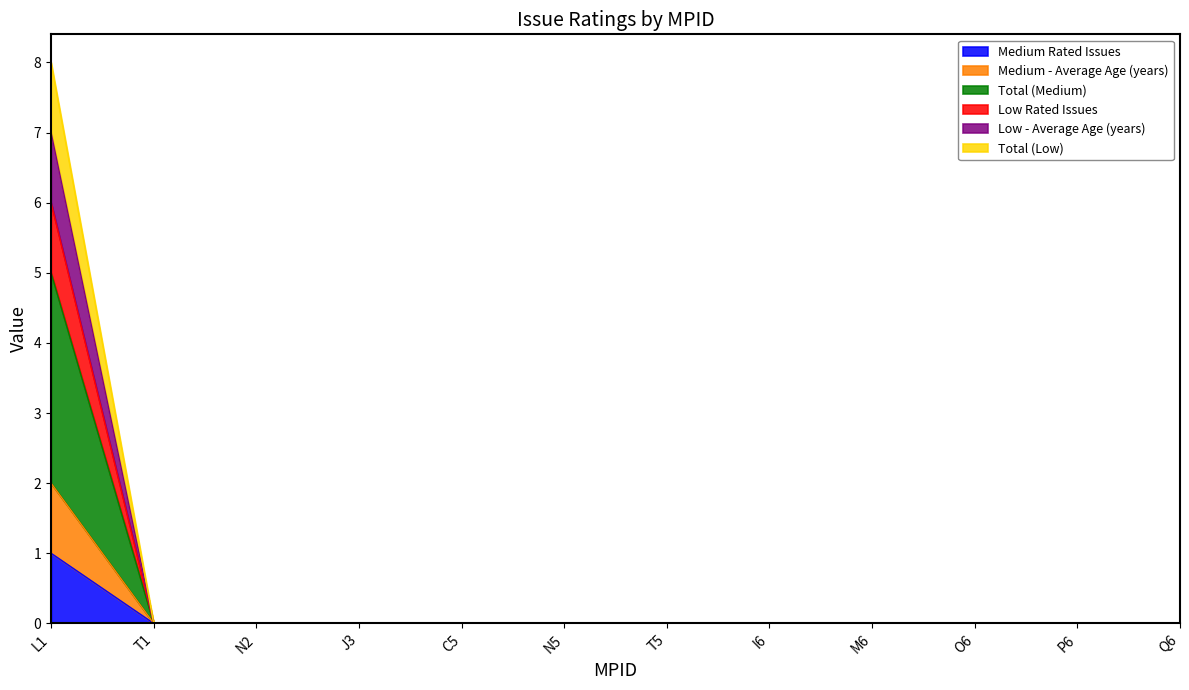

True or false: Medium Rated Issues has a value of -4 at N5.

False